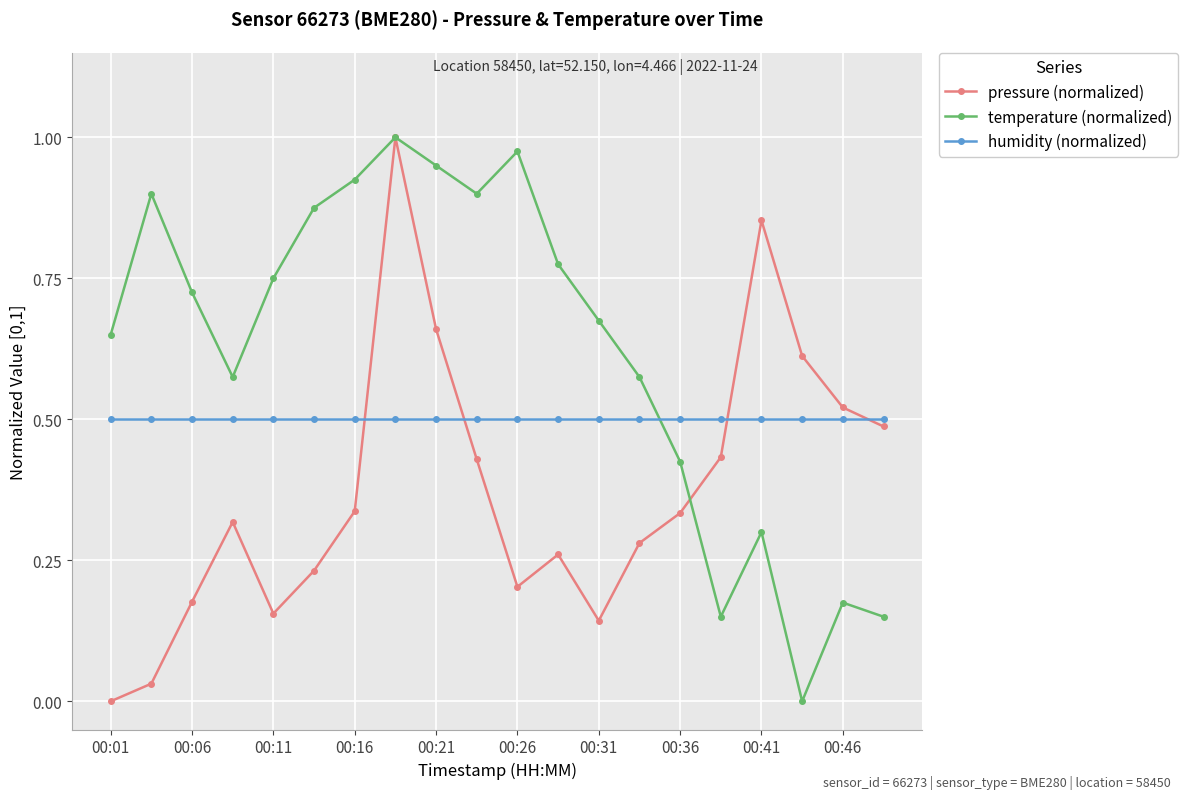

Rank the series by their average value, from lowest to highest.

pressure (normalized), humidity (normalized), temperature (normalized)